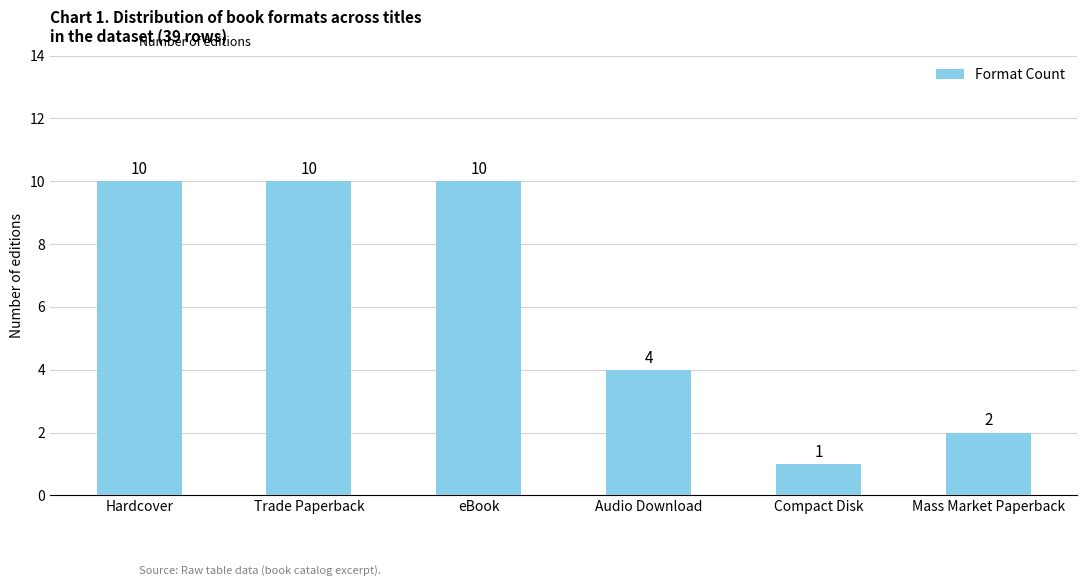

What is the maximum value shown in the chart?

10